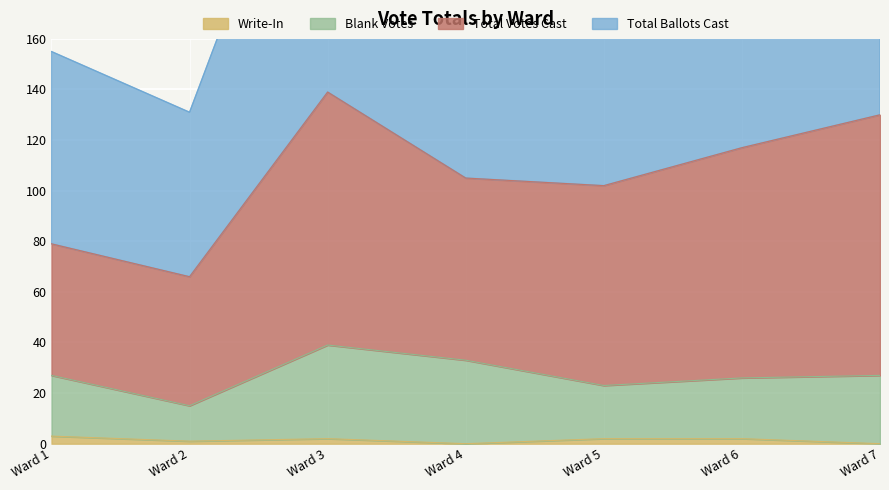

What is the sum of the Total Ballots Cast values at Ward 4 and Ward 1?

365